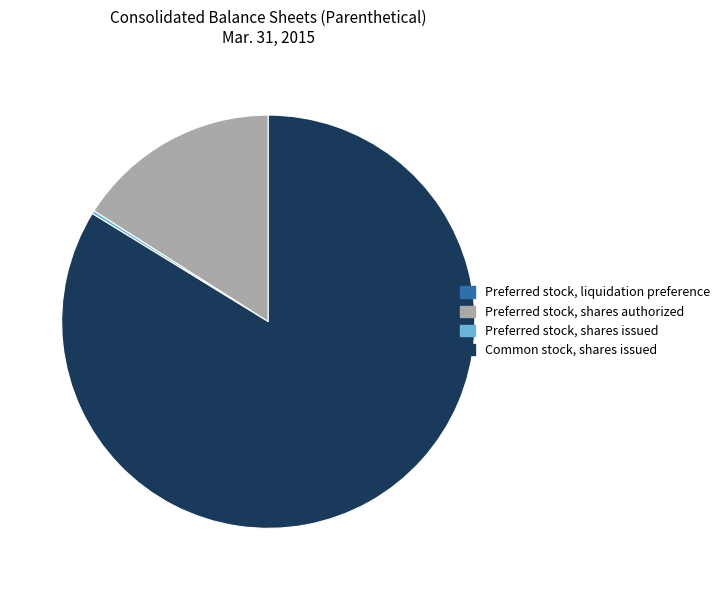

Is the sum of Preferred stock, shares authorized and Common stock, shares issued greater than half?

Yes